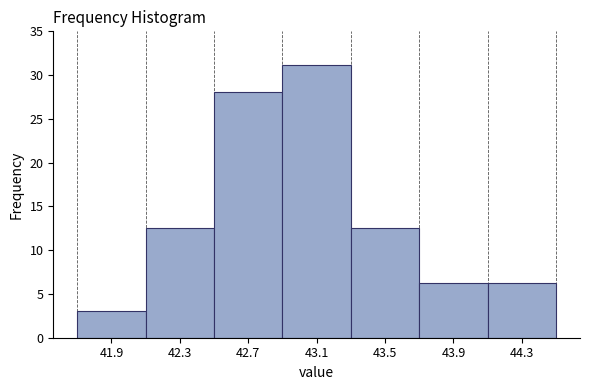

Reading left to right, transcribe this chart: for each bar, give the range it covers on the x-axis and its height. The values are not printed on the chart, so give them approximately, as read against the axis.

41.7 to 42.1: 3.0
42.1 to 42.5: 12.5
42.5 to 42.9: 28.0
42.9 to 43.3: 31.0
43.3 to 43.7: 12.5
43.7 to 44.1: 6.0
44.1 to 44.5: 6.0